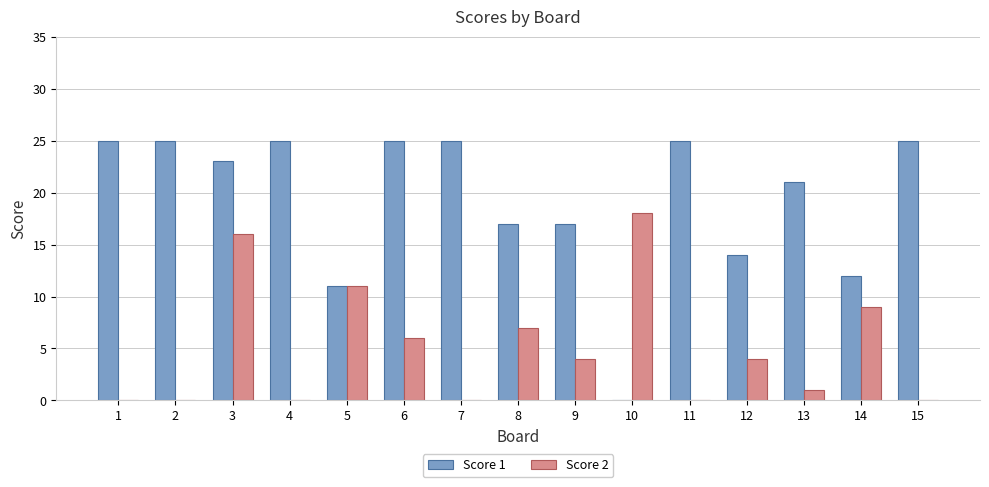

What is the total value across all series at 14?

21